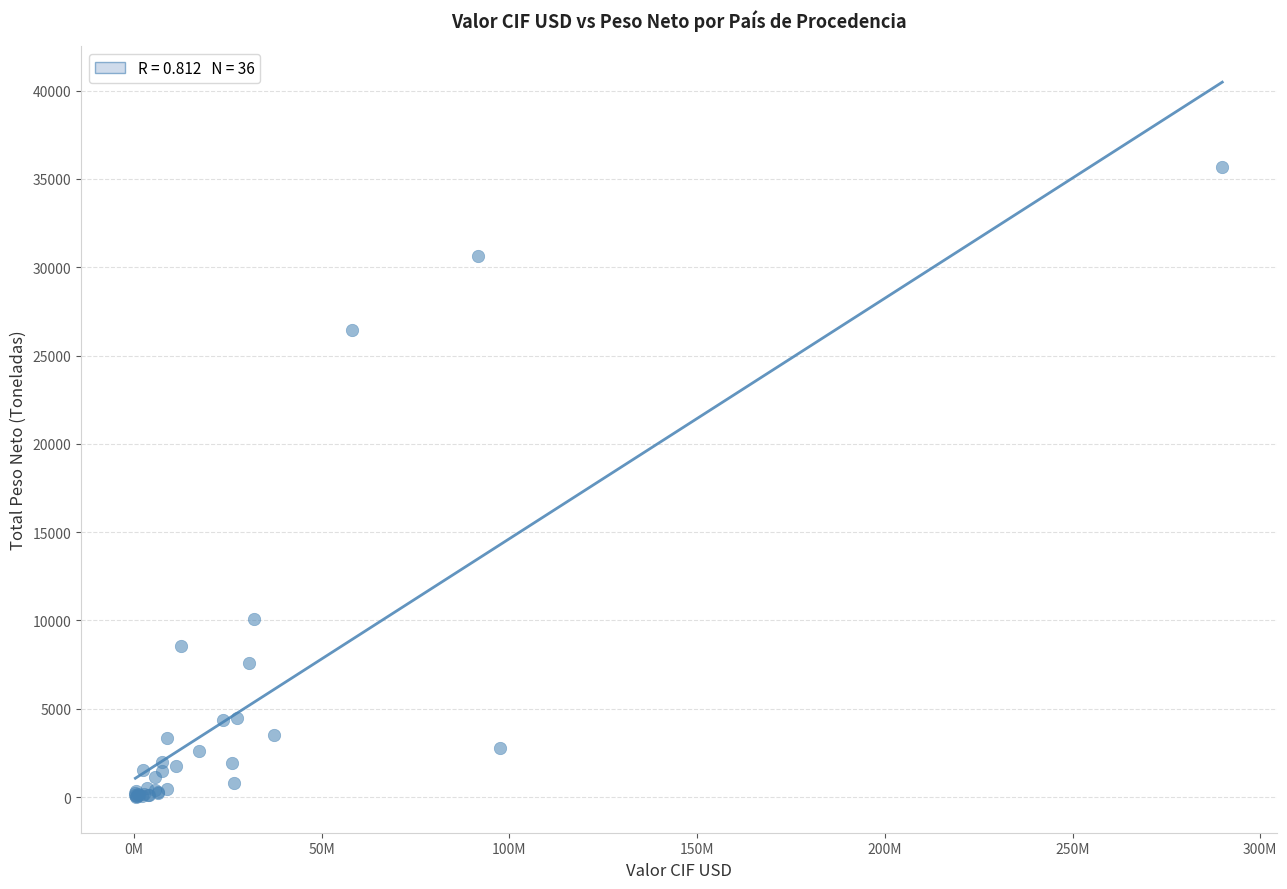

What Y value in the scatter plot is closest to 17831?

10066.8